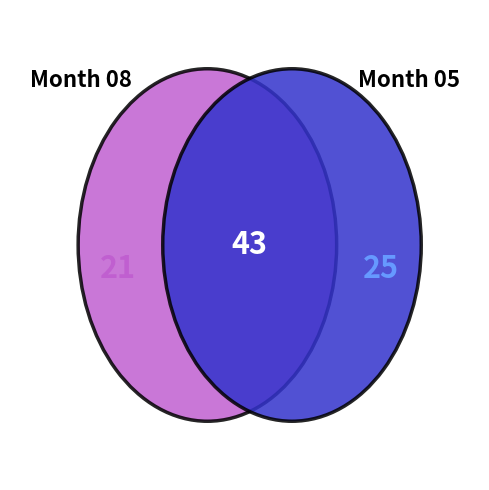

The 09 slice represents 23% of the pie. True or false?

False